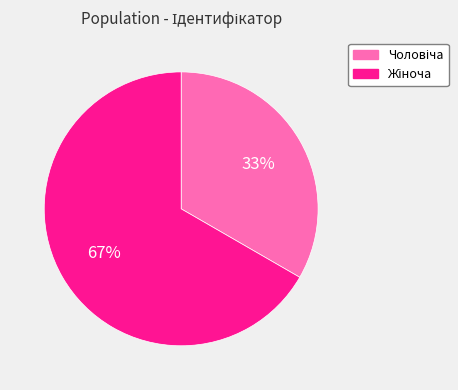

To the nearest percent, what is the average slice percentage?

50%